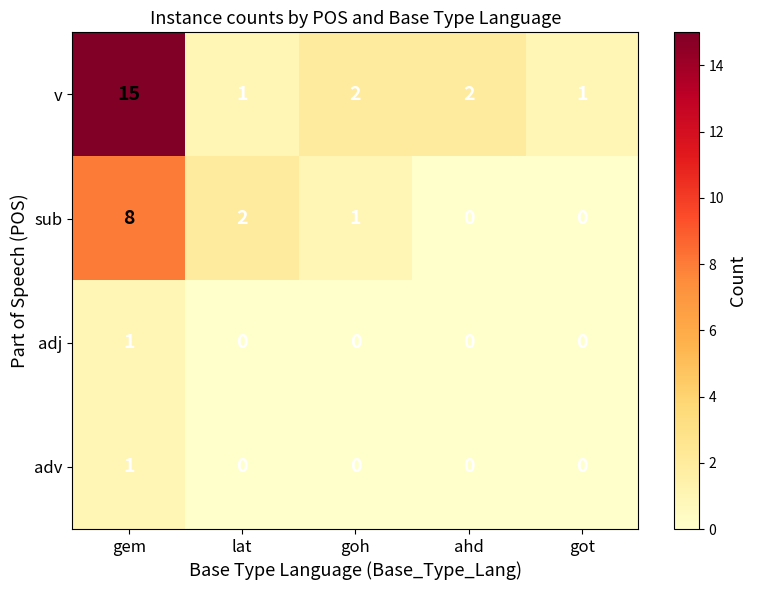

Which series has the largest total across all categories?

v